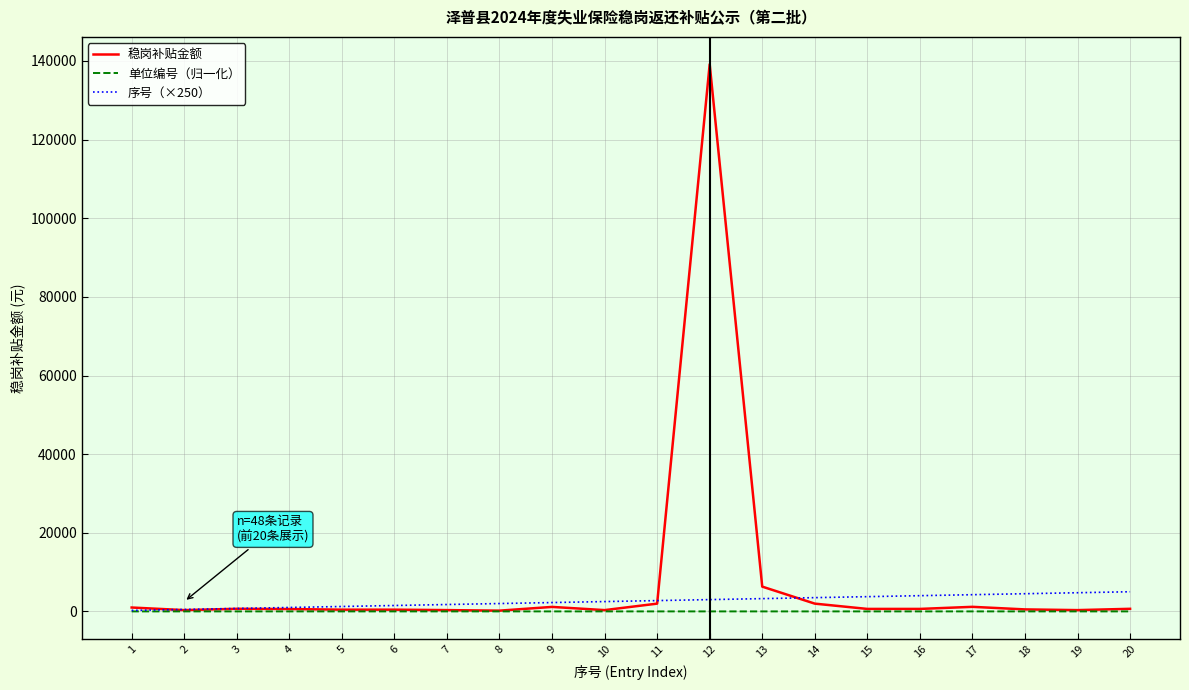

True or false: 稳岗补贴金额 has a value of 1162.5 at 17.

True